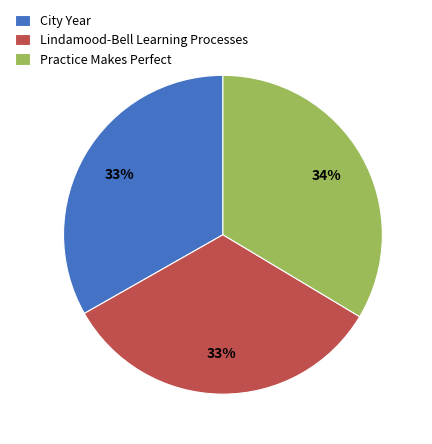

To the nearest percent, what portion does Lindamood-Bell Learning Processes represent?

33%